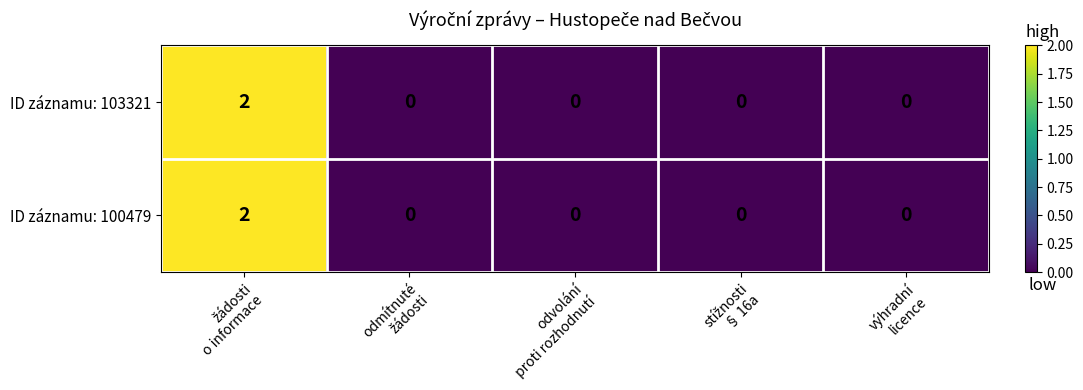

Count the ID záznamu: 100479 values in the range 0 to 1.

4